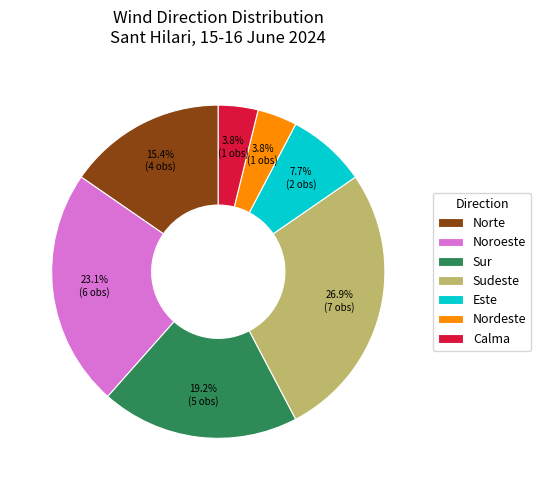

Which slice is the largest?

Sudeste